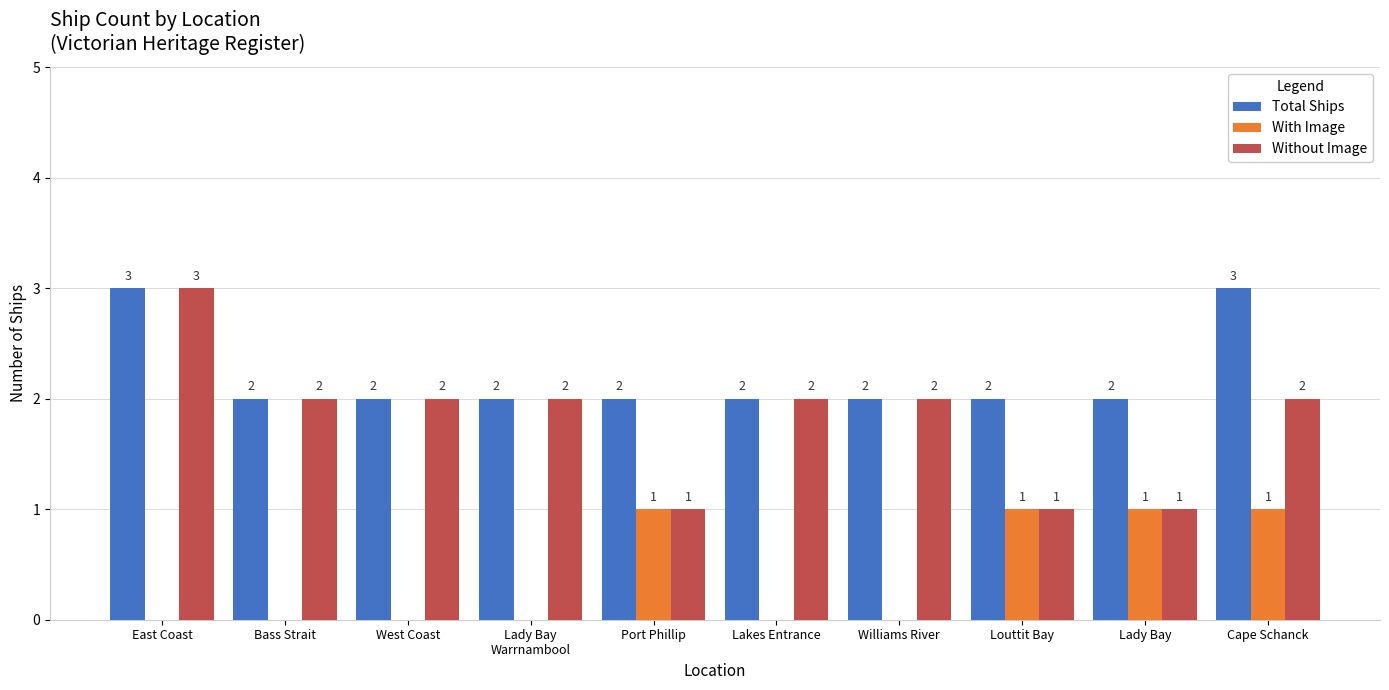

Are the bars grouped side by side (vs. stacked)?

Yes